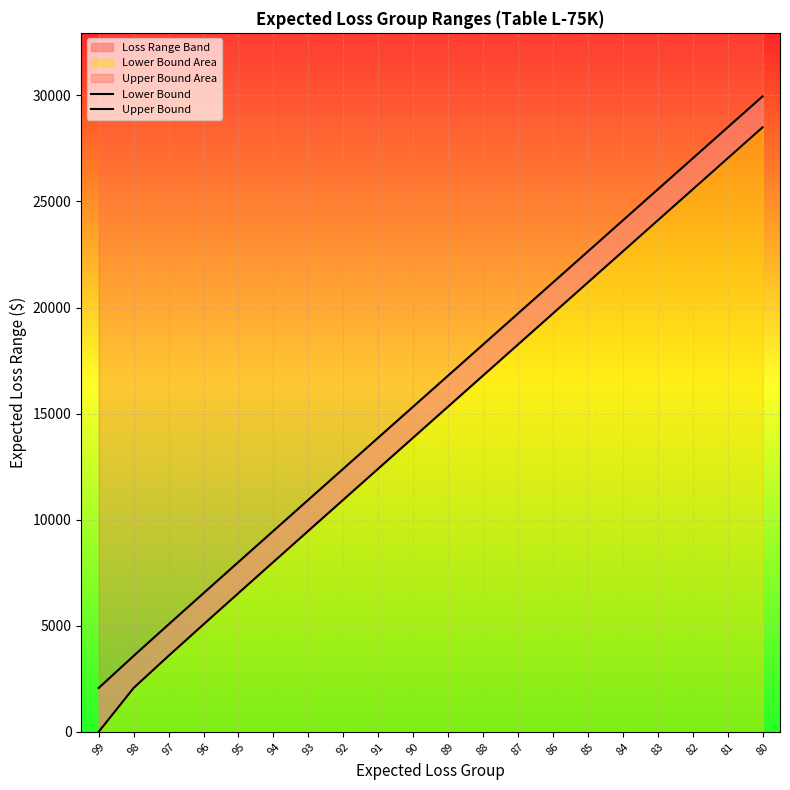

What is the spread (max minus min) of values at 89?

1462